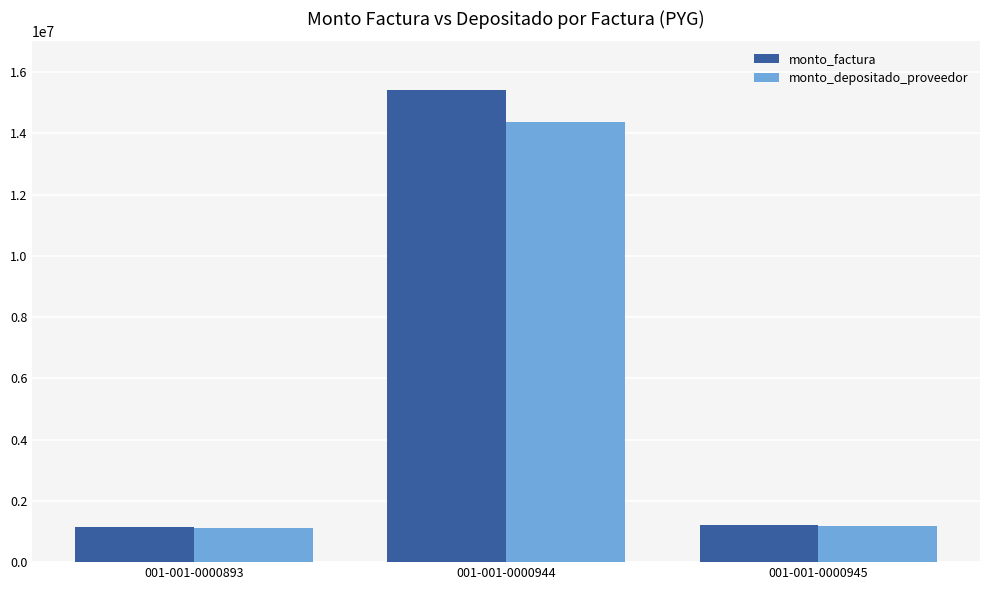

What is the difference between the maximum and second lowest values in the monto_factura series?

14190000